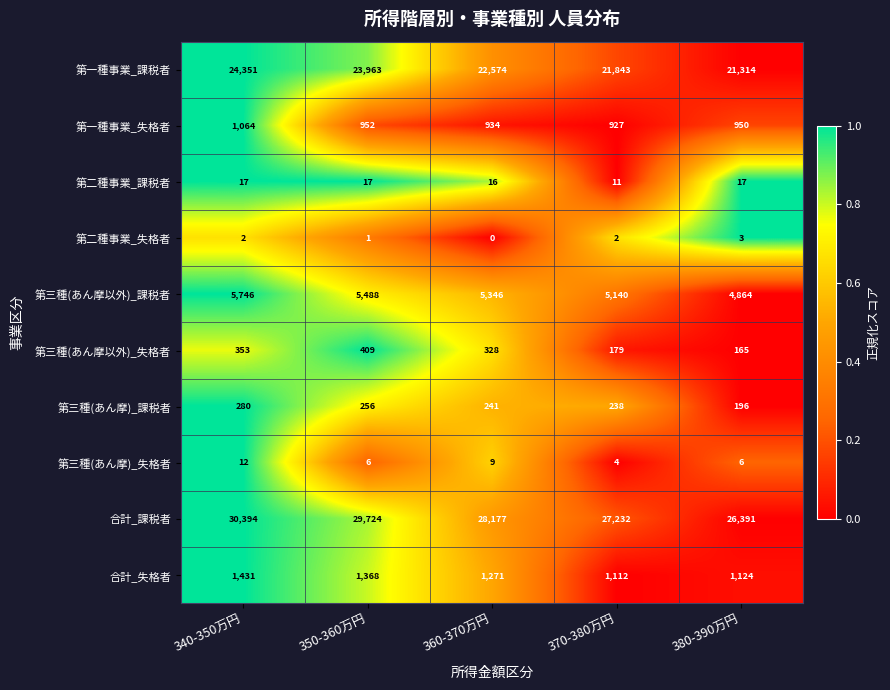

What is the total value across all series at 340-350万円?

63650